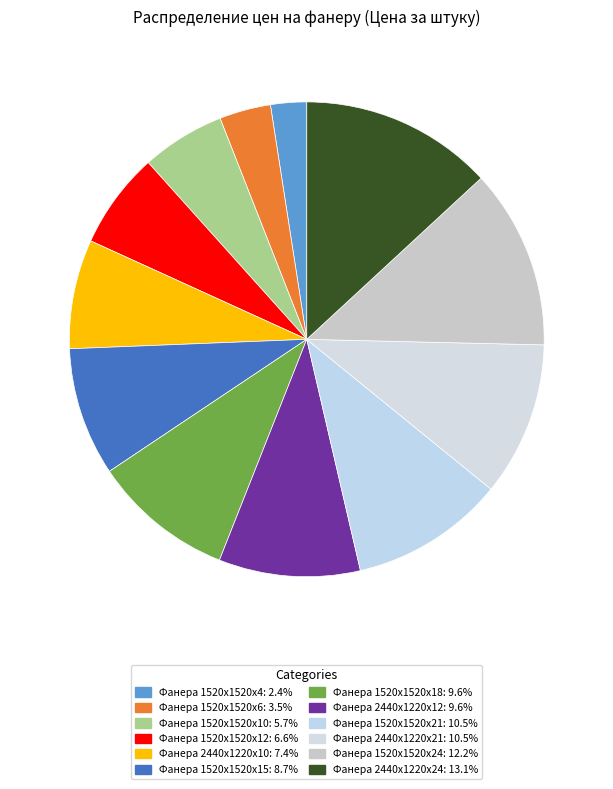

How much of the chart is everything except Фанера 1520х1520х10?

94.3%